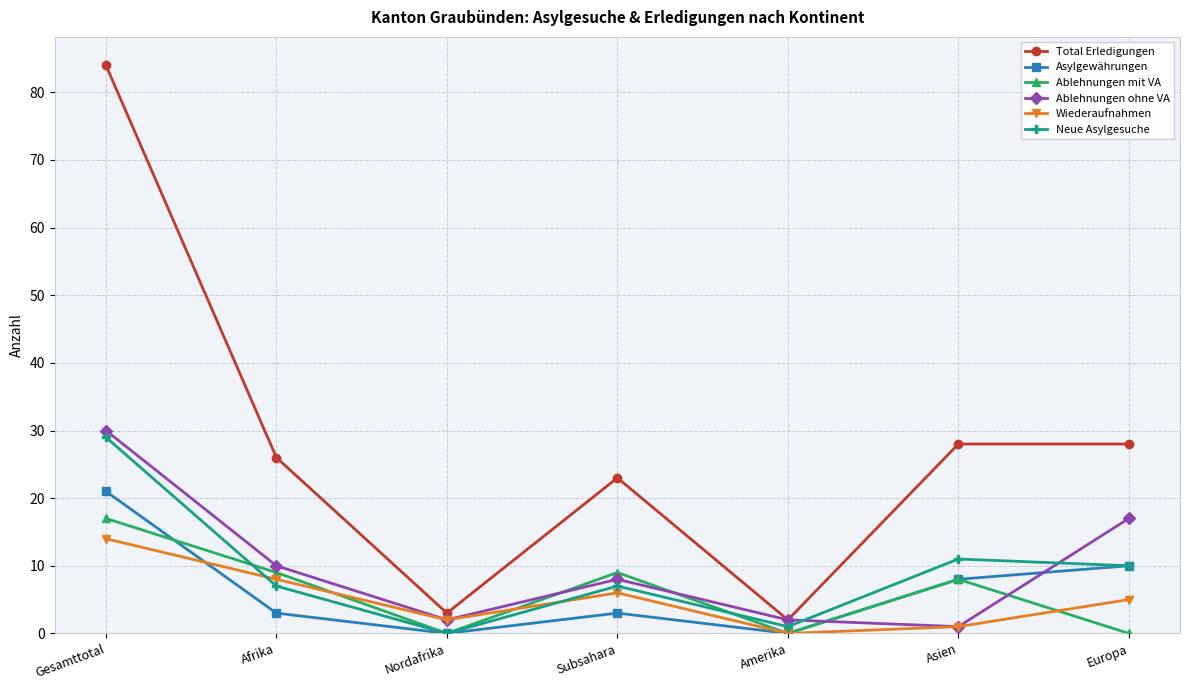

Where is the first local maximum for Ablehnungen ohne VA?

Subsahara